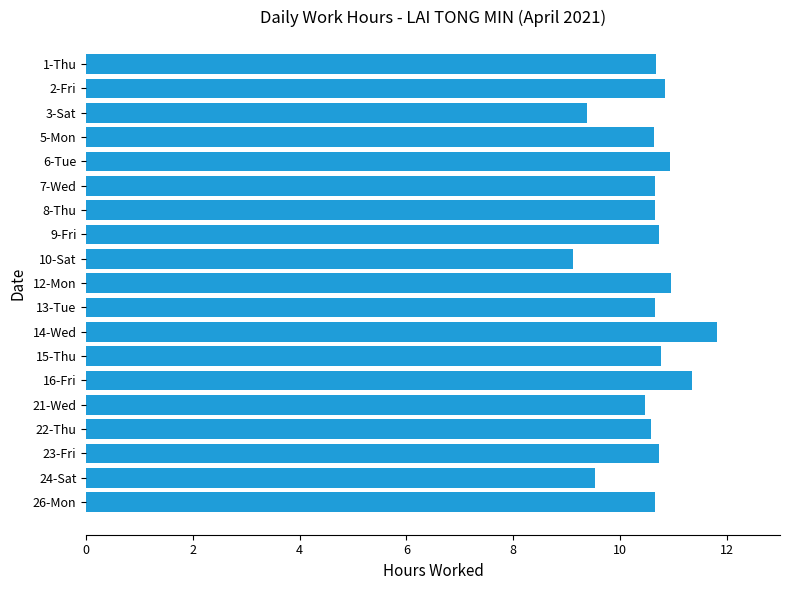

What is the sum of all values?

201.2